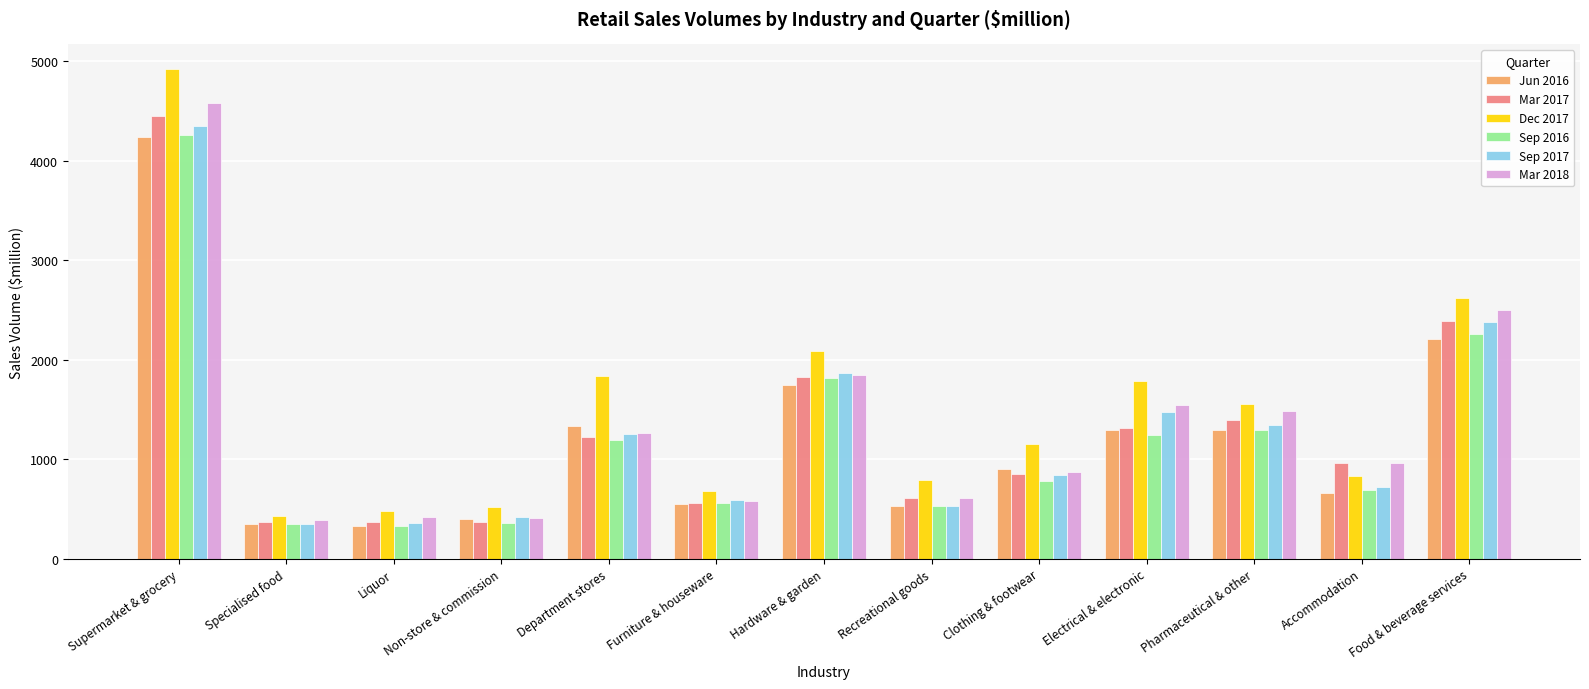

Does the chart contain any negative values?

No